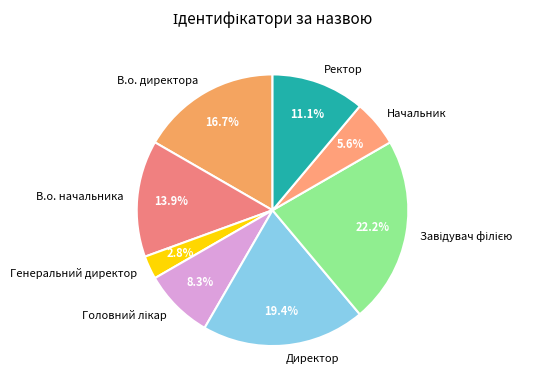

What percentage do В.о. директора and Ректор together represent?

27.8%